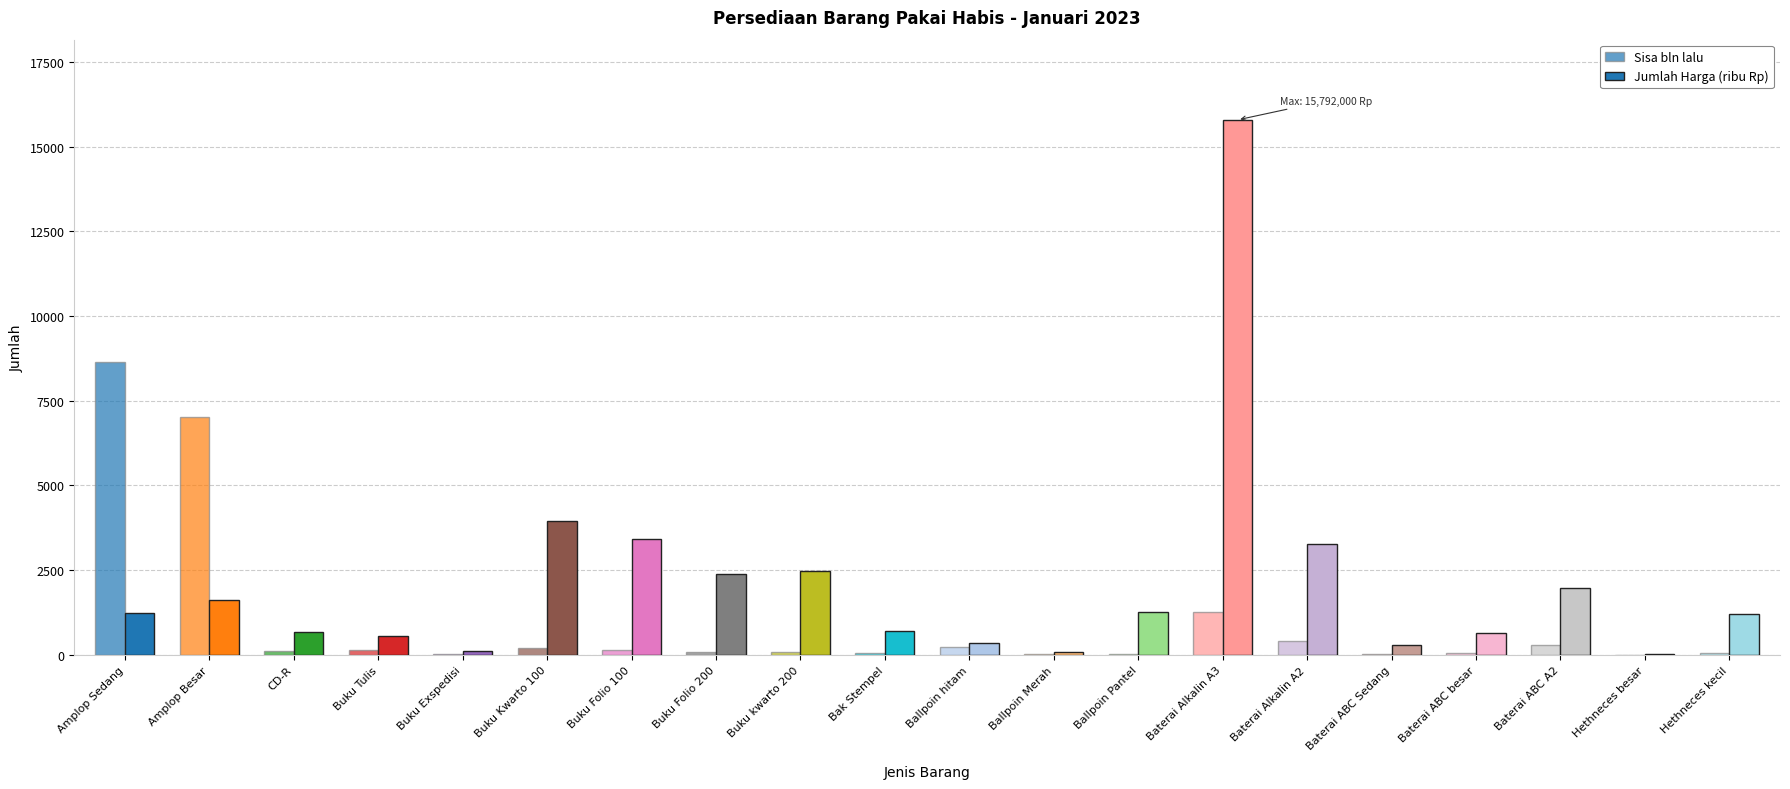

What is the label of the 19th bar from the right?

Amplop Besar